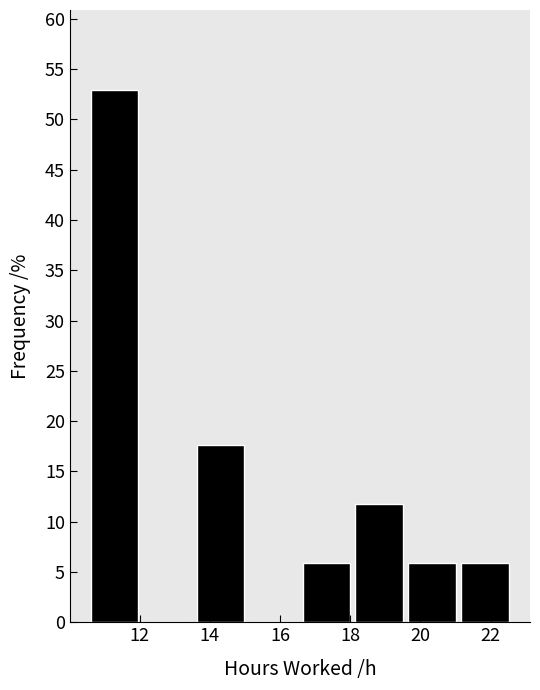

Reading left to right, list every bar in this chart as the range it spans on the x-axis followed by its height. Neither the bar edges nor the heights are printed on the chart, so give them approximately, as read against the axes.

10.6 to 12.0: 53.0
12.0 to 13.6: 0
13.6 to 15.0: 17.5
15.0 to 16.6: 0
16.6 to 18.0: 6.0
18.0 to 19.6: 12.0
19.6 to 21.0: 6.0
21.0 to 22.6: 6.0